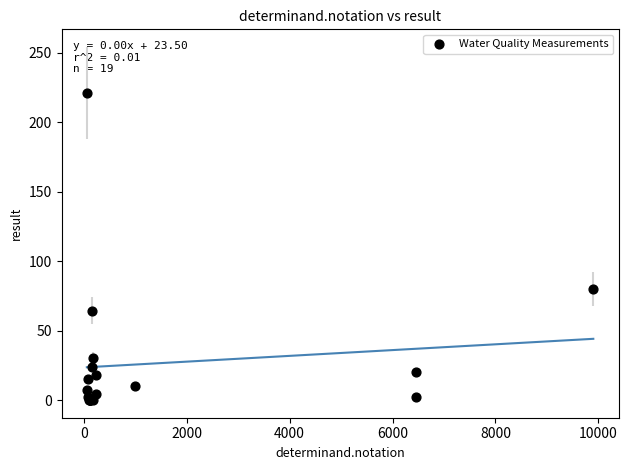

What Y value in the scatter plot is closest to 110?

79.9